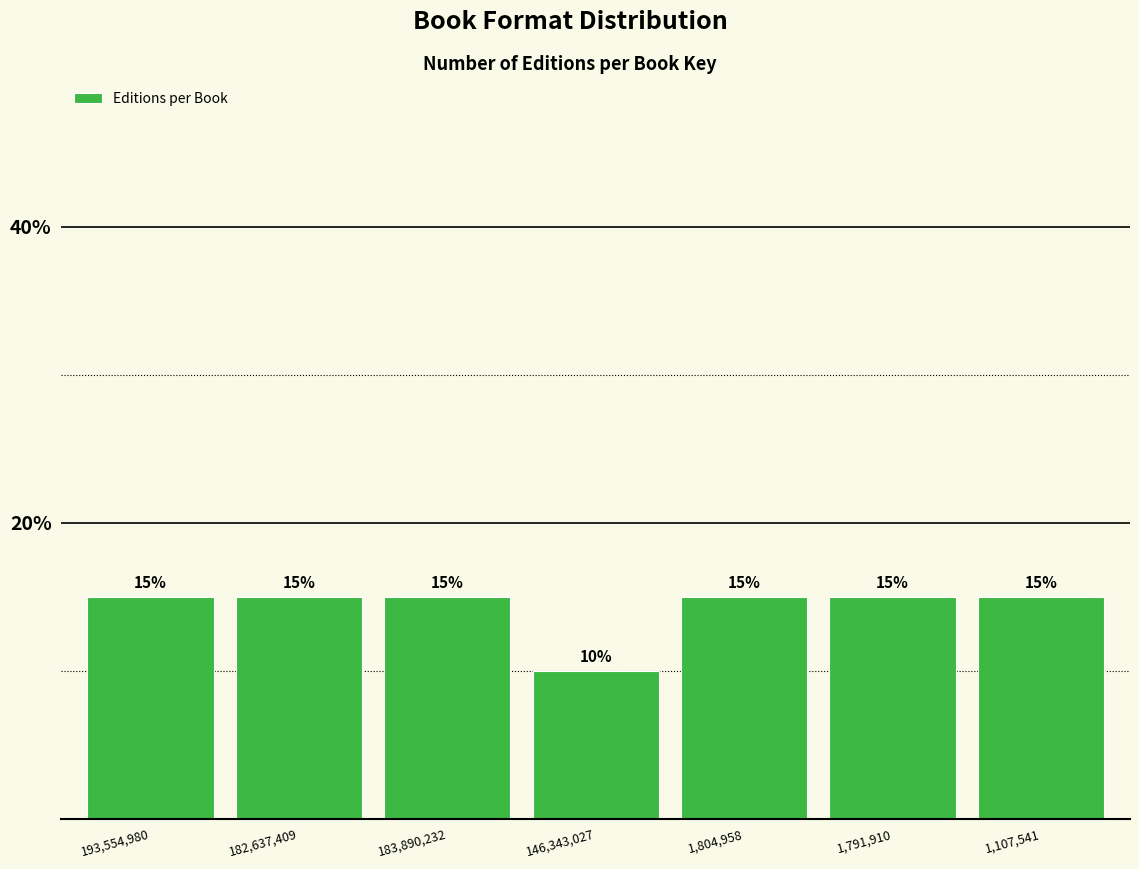

Reading left to right, list all the values displayed in this chart.

193,554,980=15	182,637,409=15	183,890,232=15	146,343,027=10	1,804,958=15	1,791,910=15	1,107,541=15